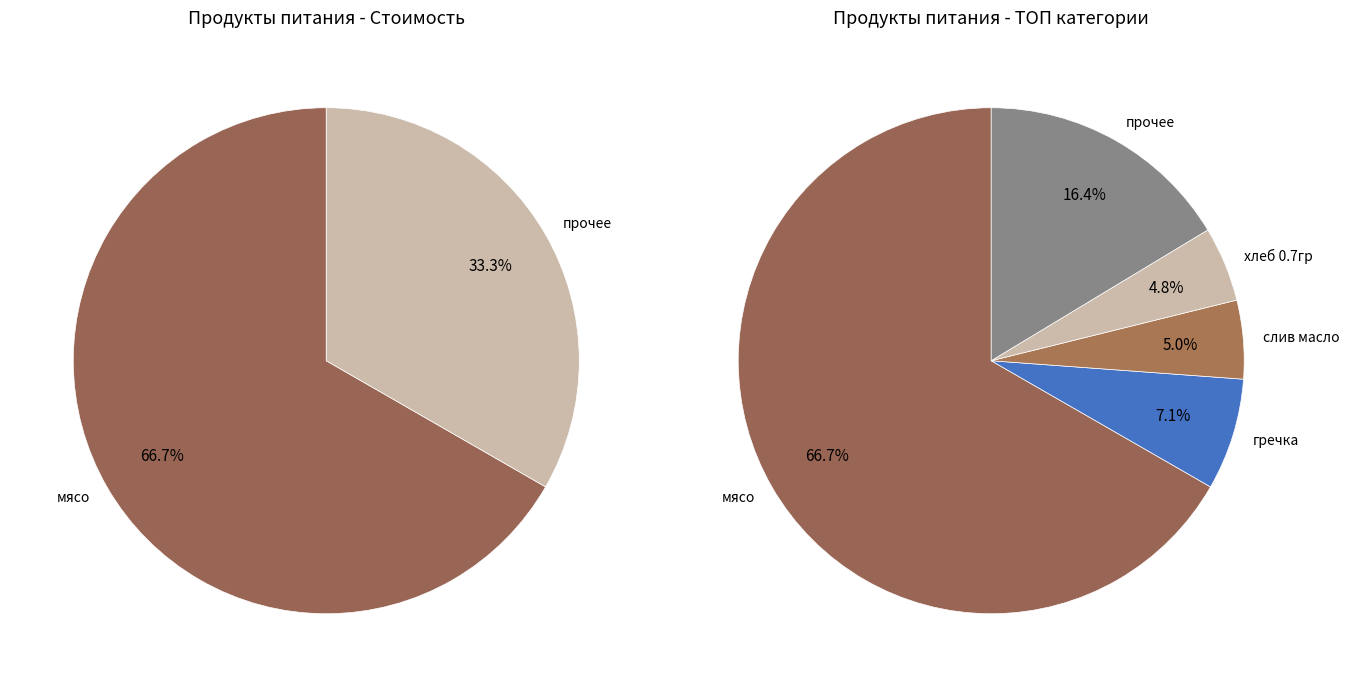

Does хлеб 0.7гр represent more than half of the total?

No